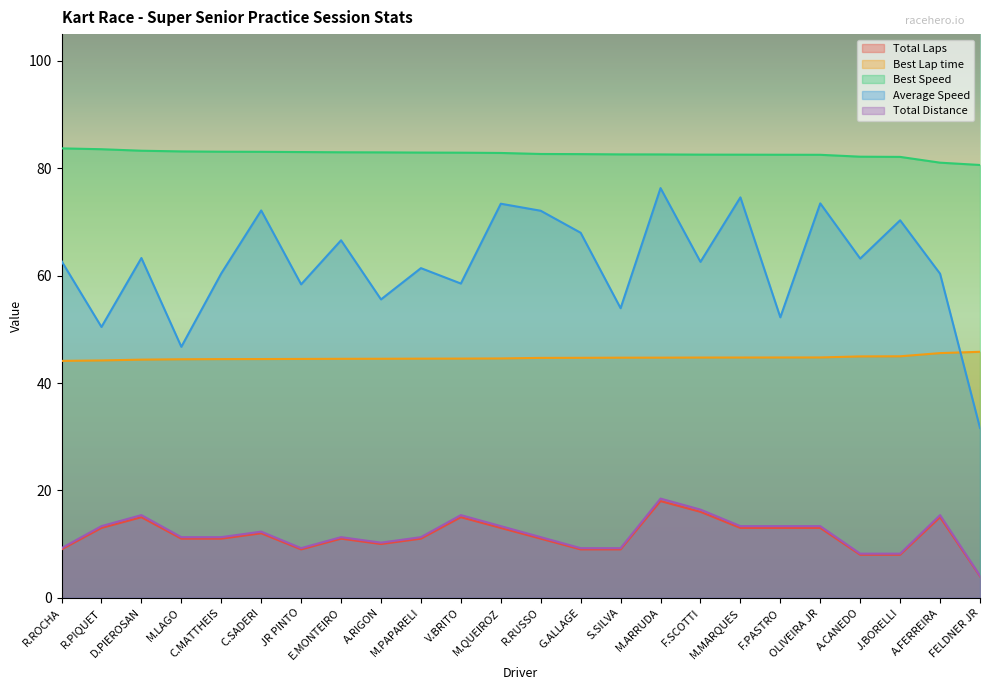

The Best Speed series shows 82.5 at F.SCOTTI. True or false?

True